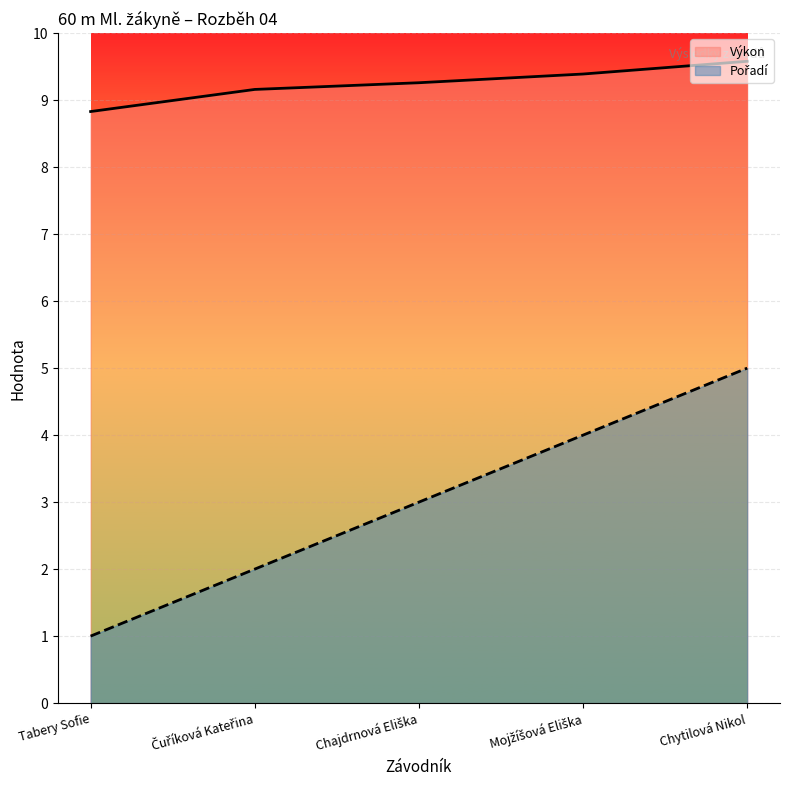

True or false: Pořadí and Výkon cross at least once.

False